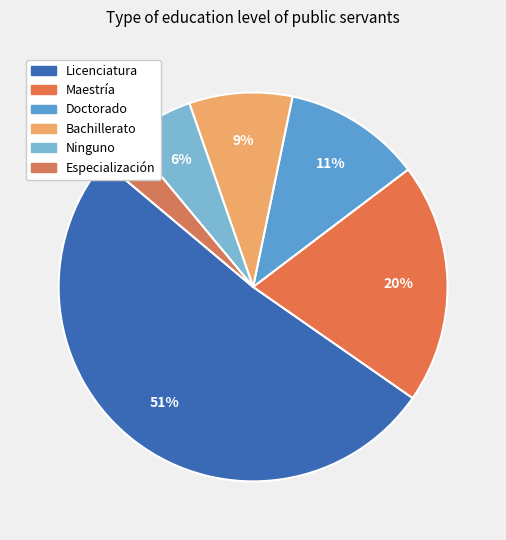

True or false: Bachillerato accounts for 9% of the total.

True